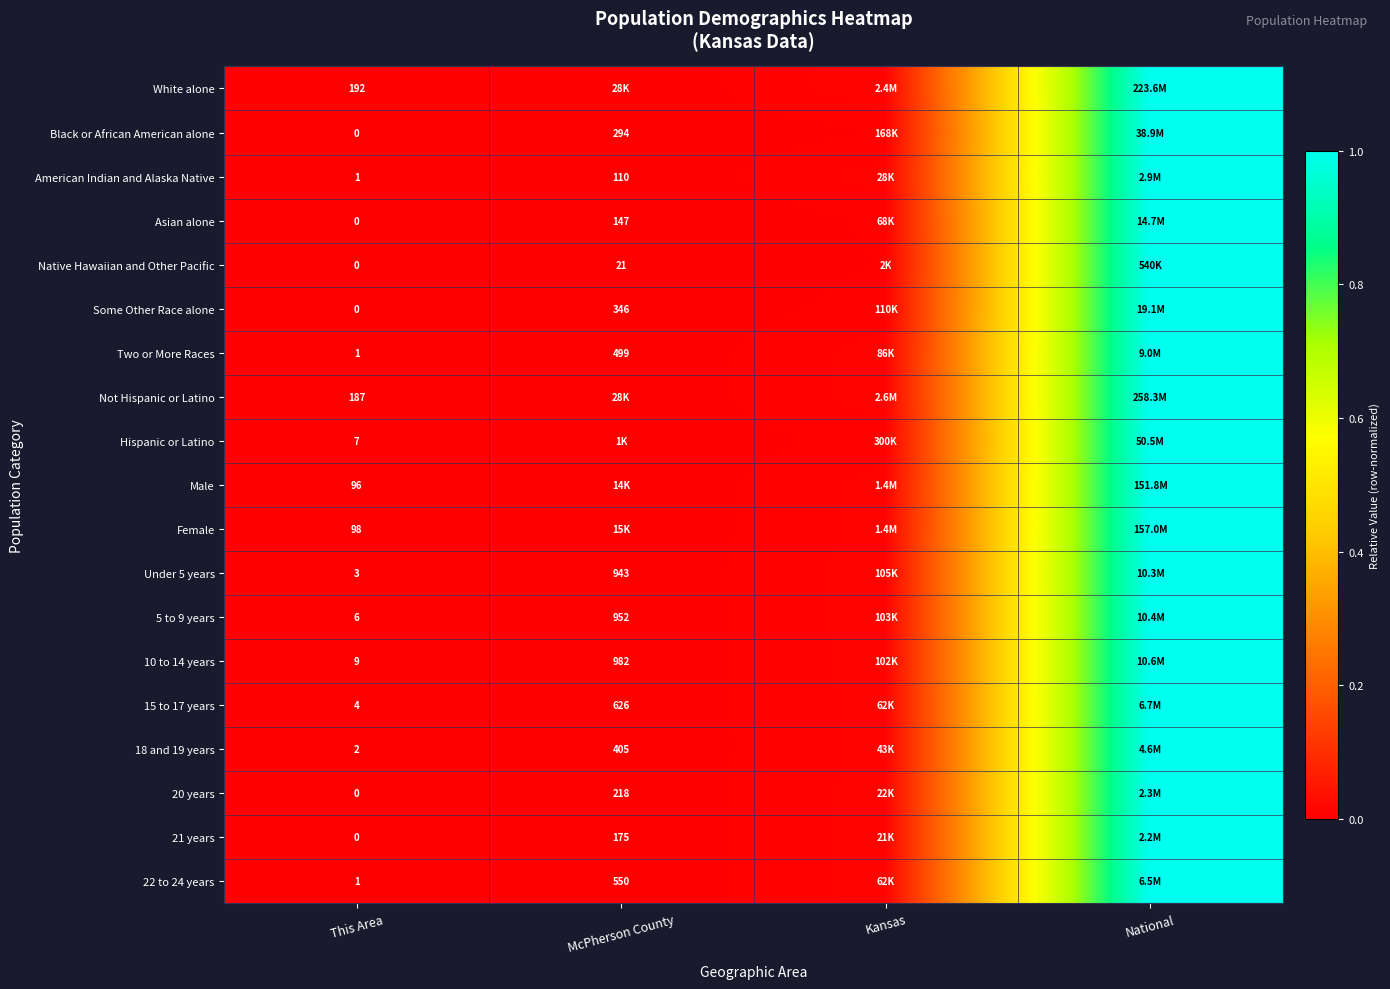

Is the value of American Indian and Alaska Native at This Area greater than the value of Under 5 years at This Area?

No